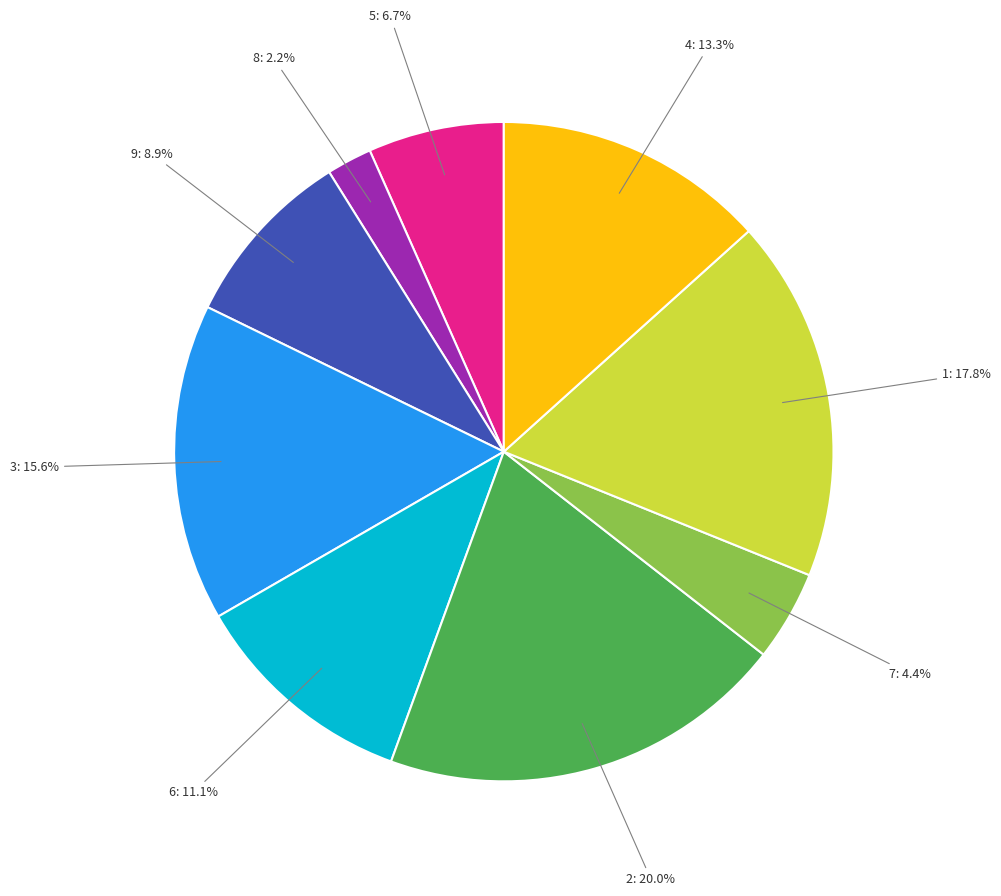

Count the number of slices in the pie.

9